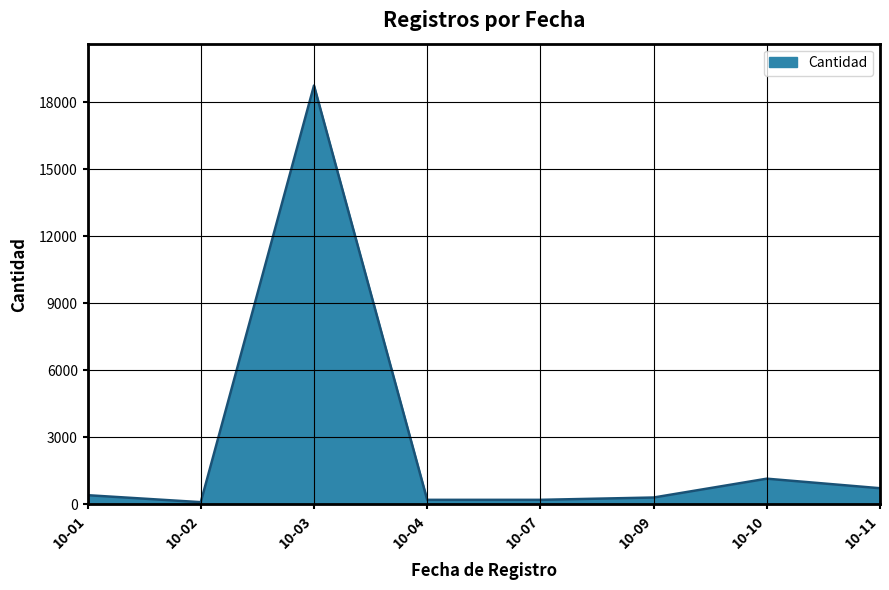

At which category does the chart reach its peak across all series?

10-03